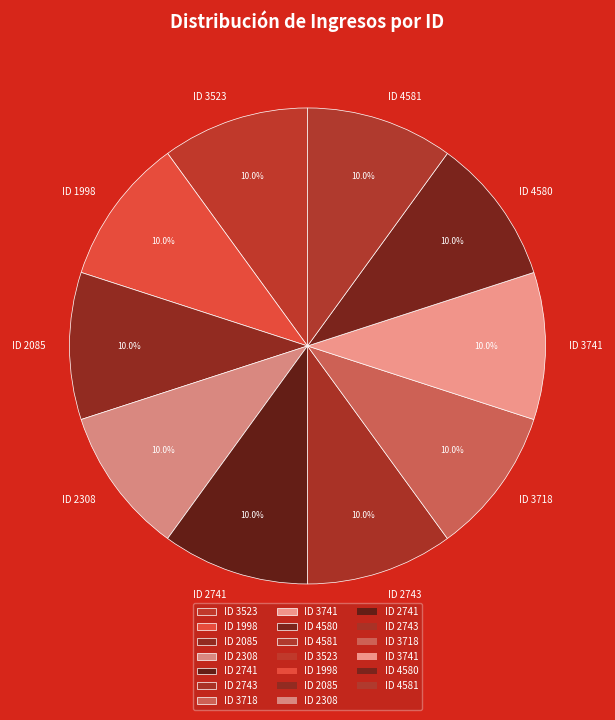

How many slices are in this pie chart?

10